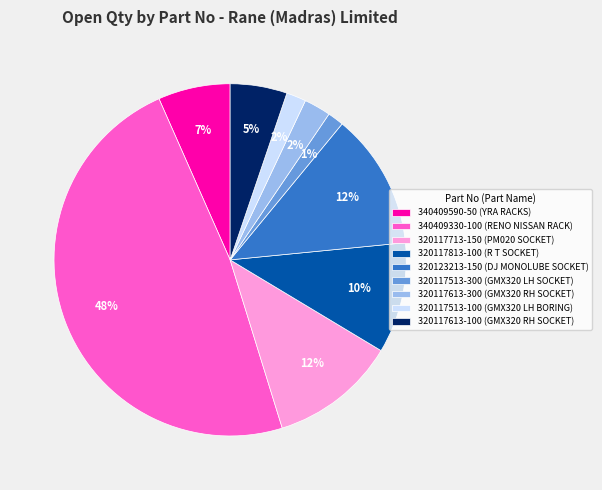

Which has a higher value, 320117613-300 (GMX320 RH SOCKET) or 320123213-150 (DJ MONOLUBE SOCKET)?

320123213-150 (DJ MONOLUBE SOCKET)